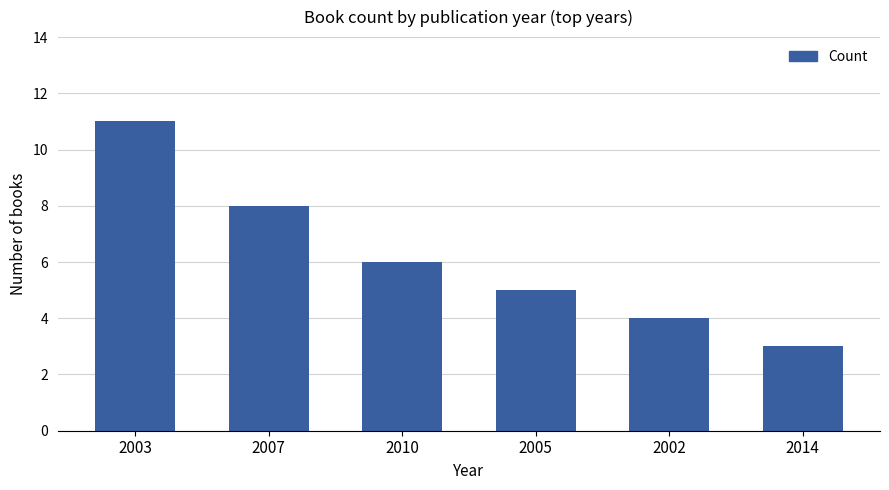

How many distinct data groups are displayed?

1